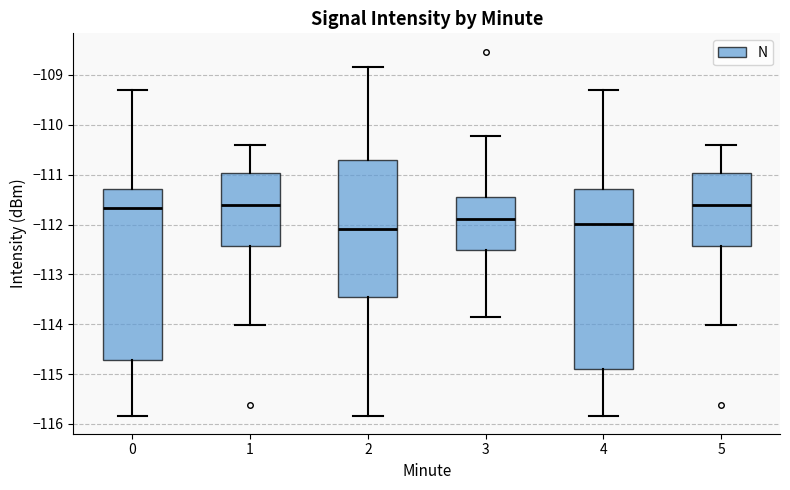

Reading left to right, read every box against the y-axis: the position of its median line, the range the box covers, and the ends of its whiskers. The values are not printed on the chart, so give them approximately, as read against the axis.

0: median -111.7, box -114.7 to -111.3, whiskers -115.8 to -109.3
1: median -111.6, box -112.4 to -111.0, whiskers -114.0 to -110.4
2: median -112.1, box -113.4 to -110.7, whiskers -115.8 to -108.8
3: median -111.9, box -112.5 to -111.4, whiskers -113.8 to -110.2
4: median -112.0, box -114.9 to -111.3, whiskers -115.8 to -109.3
5: median -111.6, box -112.4 to -111.0, whiskers -114.0 to -110.4